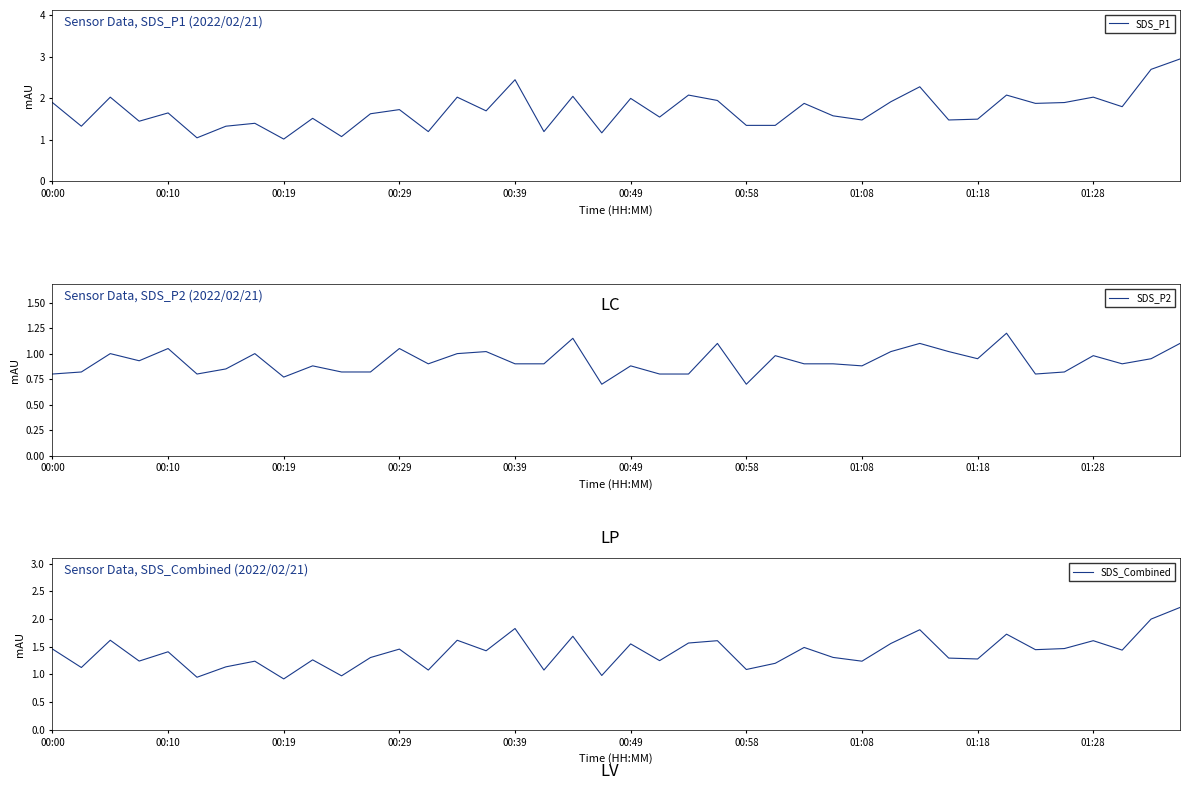

What is the label of the 26th point from the right?

14